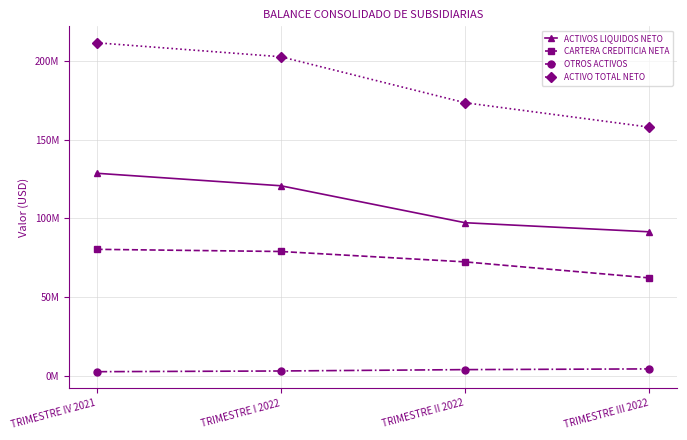

Between TRIMESTRE I 2022 and TRIMESTRE II 2022, which series saw the biggest shift?

ACTIVO TOTAL NETO